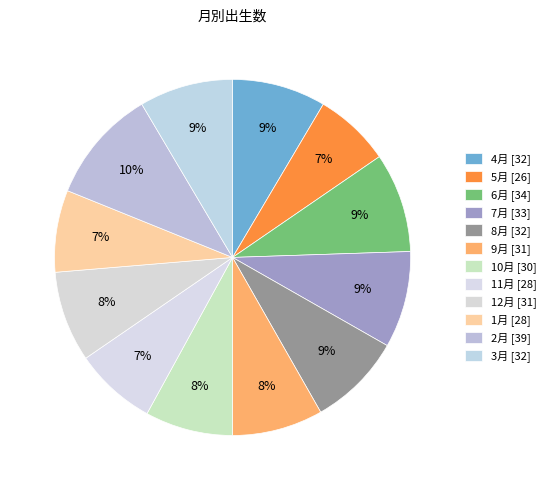

How many slices are in this pie chart?

12